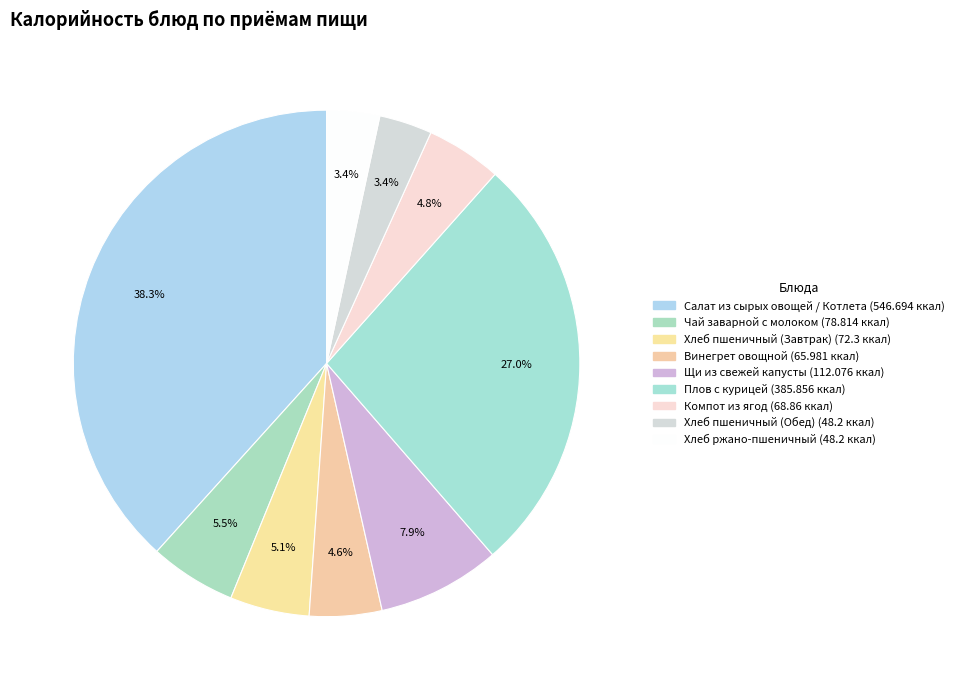

To the nearest percent, what is the average slice percentage?

11%